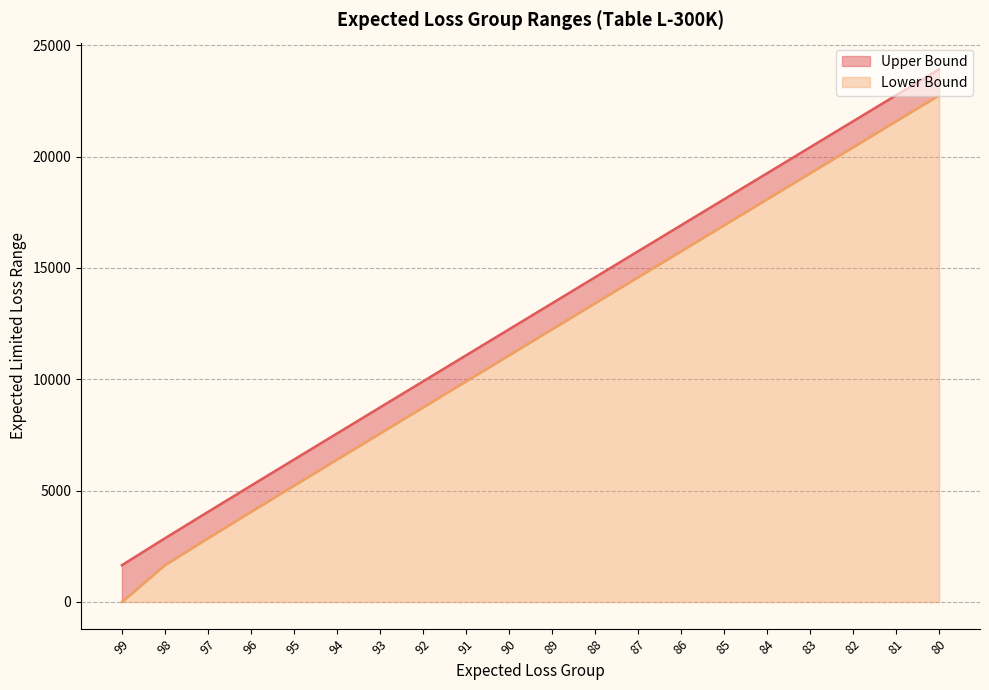

What is the difference between the second highest and second lowest values in the Upper Bound series?

19896